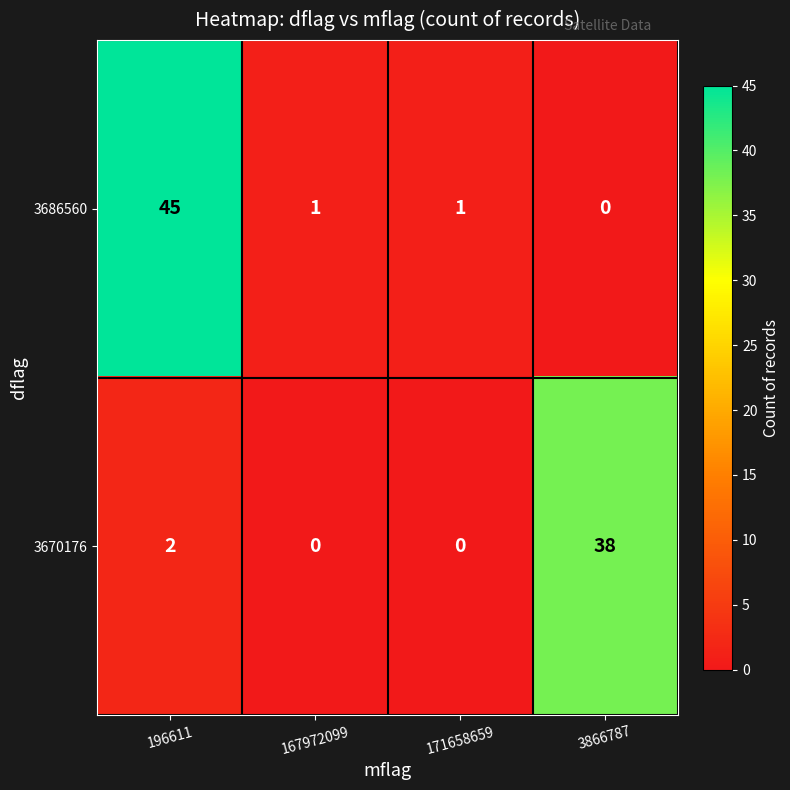

Rank the series by their average value, from highest to lowest.

3686560, 3670176